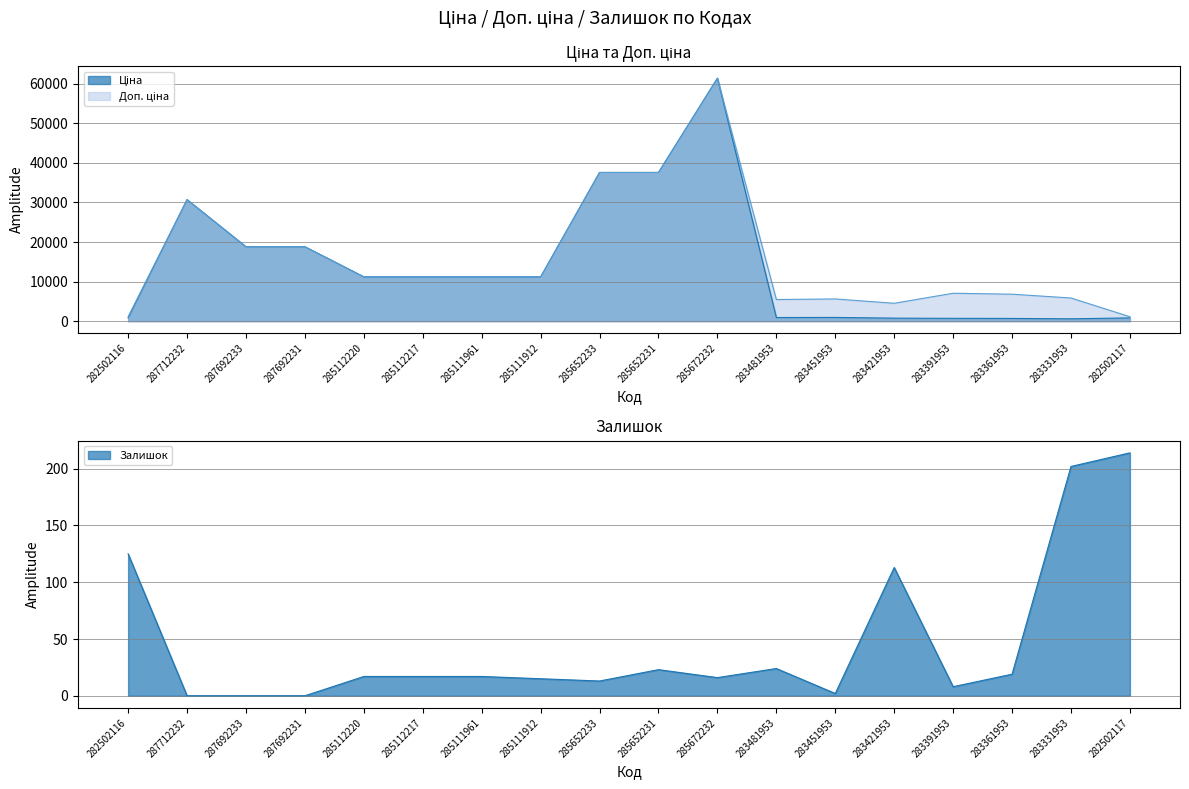

True or false: Залишок and Доп. ціна intersect in this chart.

False